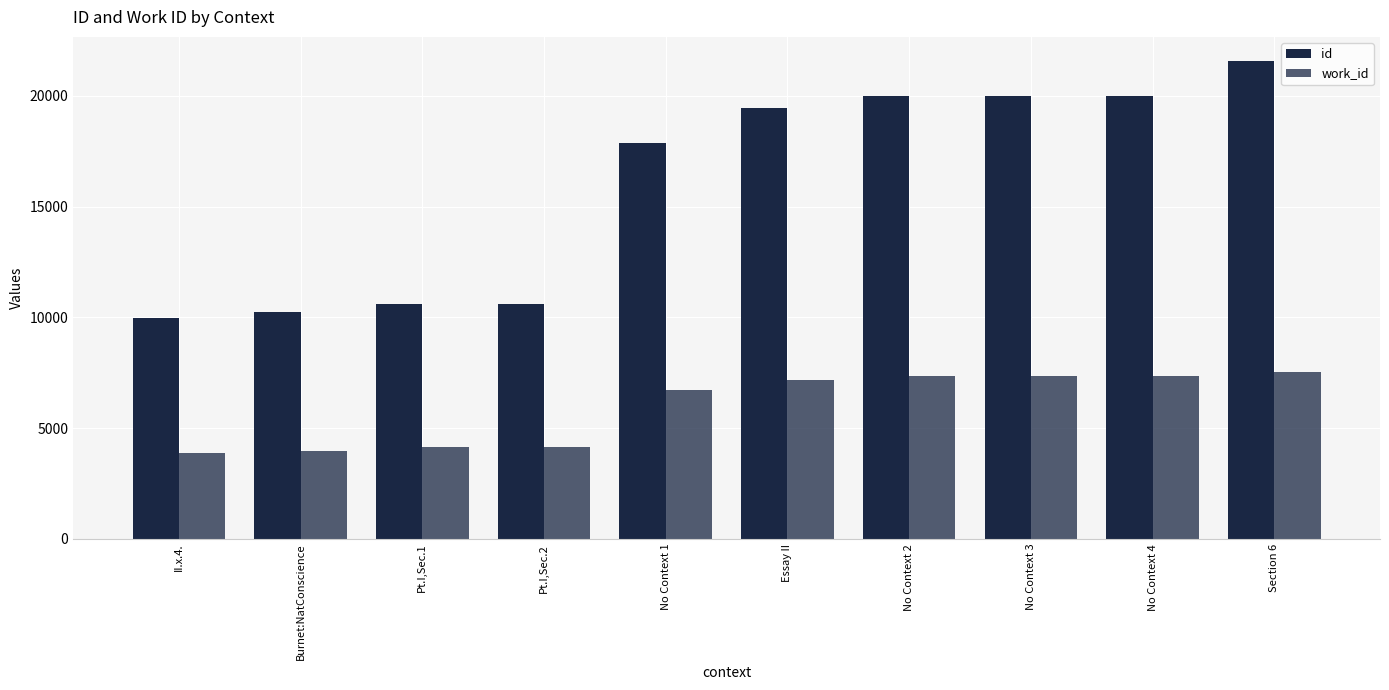

How many categories are shown in the chart?

10